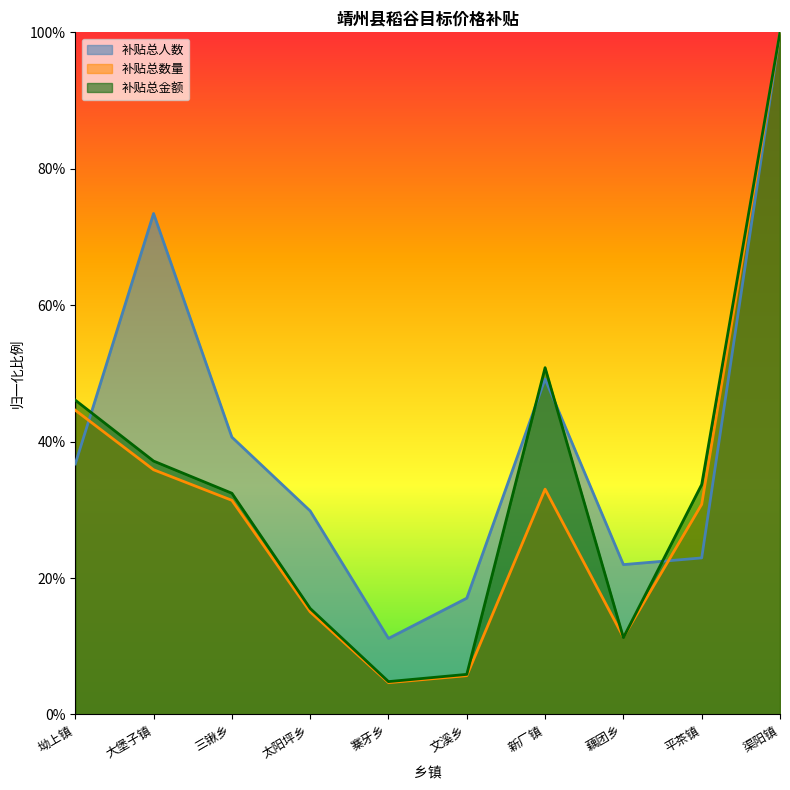

What is the difference between the second highest and minimum values in the 补贴总金额 series?

46.0